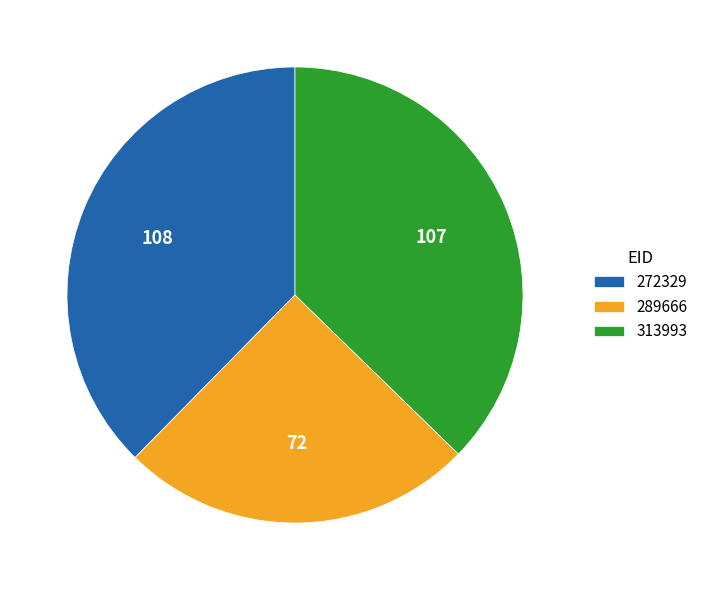

What is the smallest slice in the pie chart?

289666